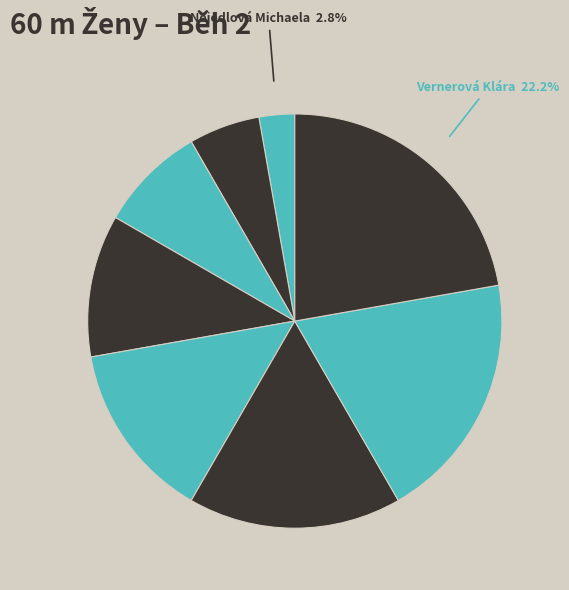

How many segments does this pie chart have?

8